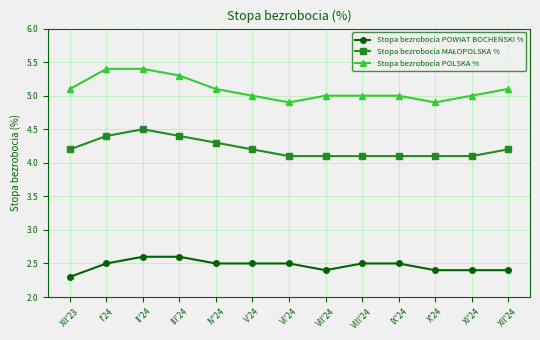

At which label is Stopa bezrobocia POWIAT BOCHEŃSKI % closest to 2?

XII'23